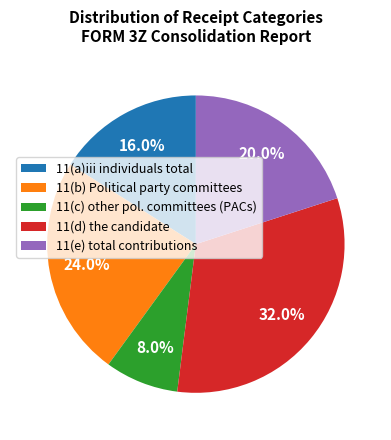

Approximately how many times larger is the value at 11(e) total contributions compared to 11(d) the candidate?

0.6